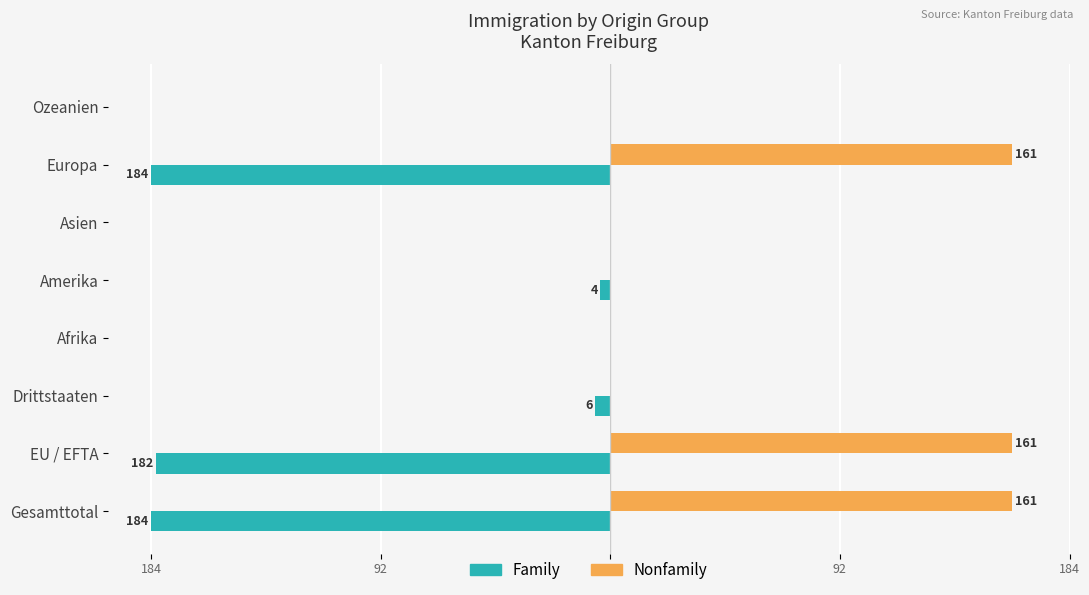

What is the sum of all Nonfamily values?

483